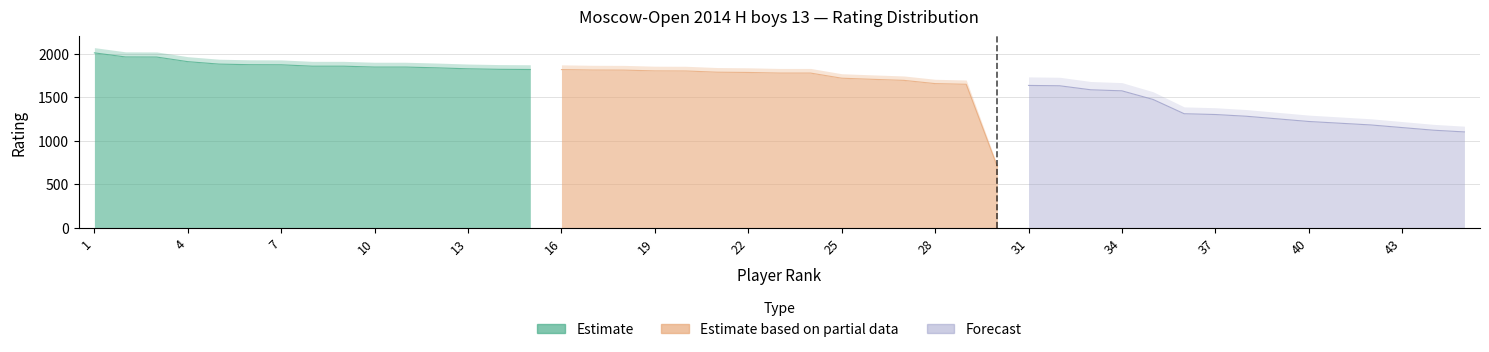

What is the value of the Forecast point at the 5th from the left?

1473